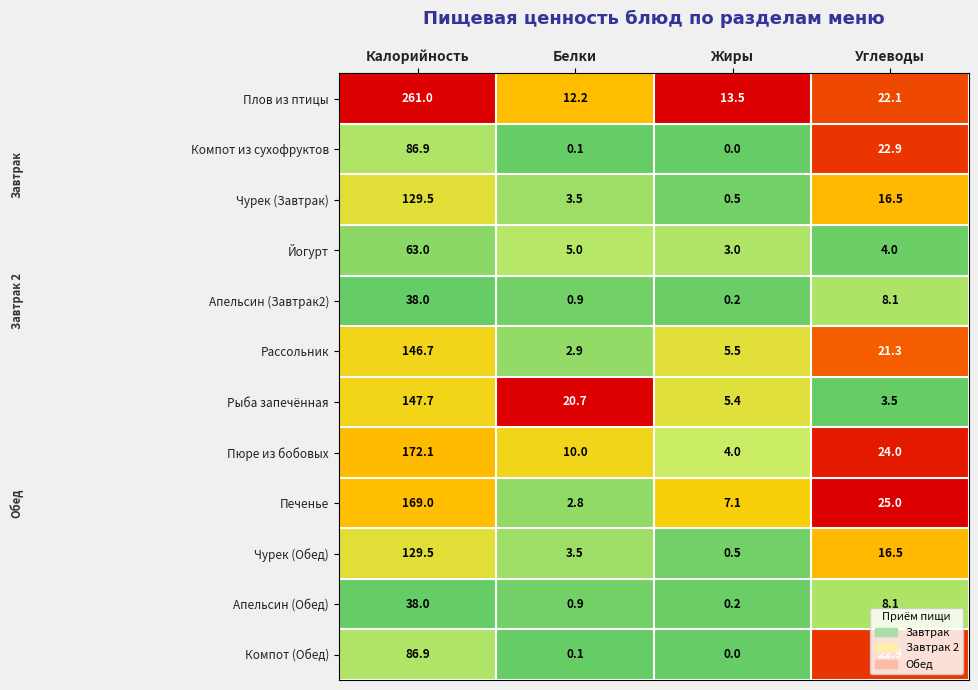

Rank the categories by Апельсин (Завтрак2) value from highest to lowest.

Калорийность, Углеводы, Белки, Жиры